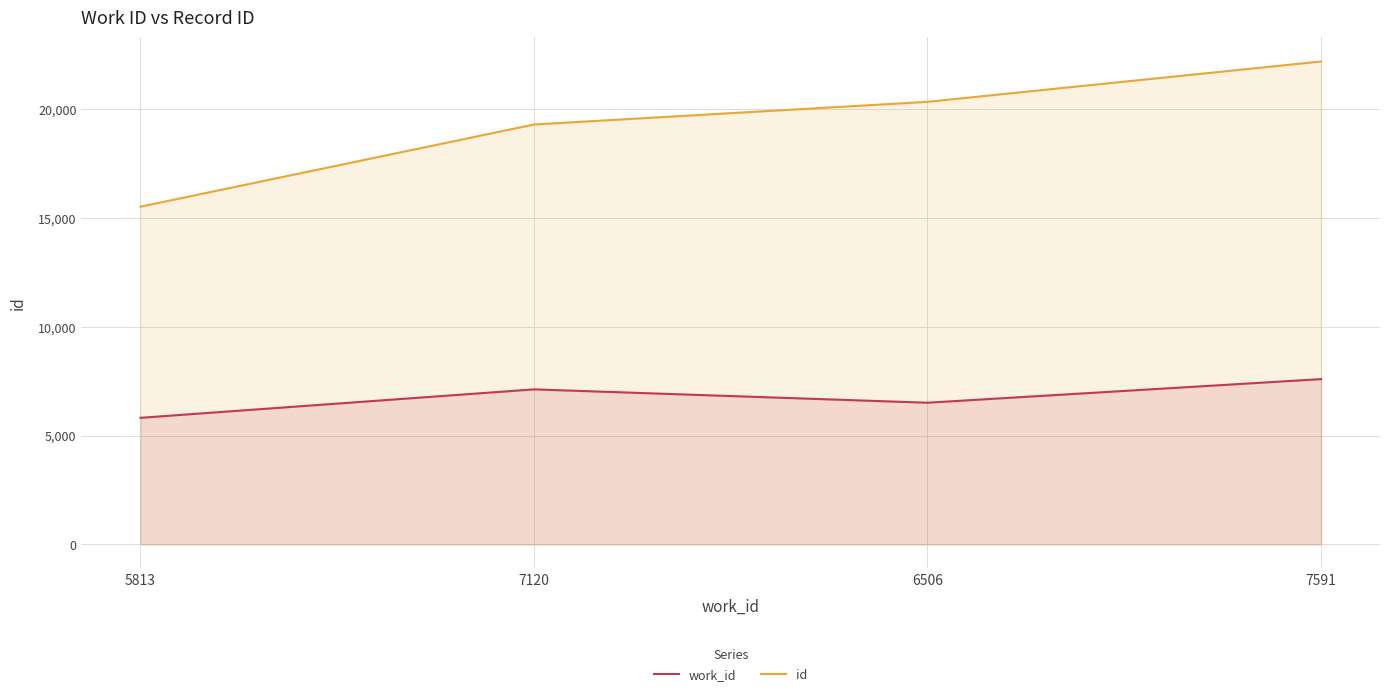

What is the value of the work_id point at the 1st from the left?

5813